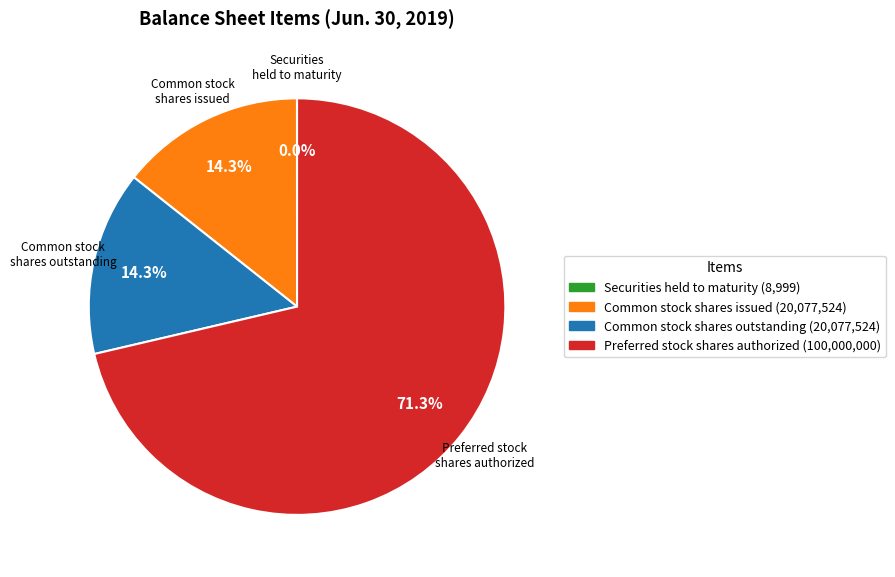

Does any single category account for the majority?

Yes